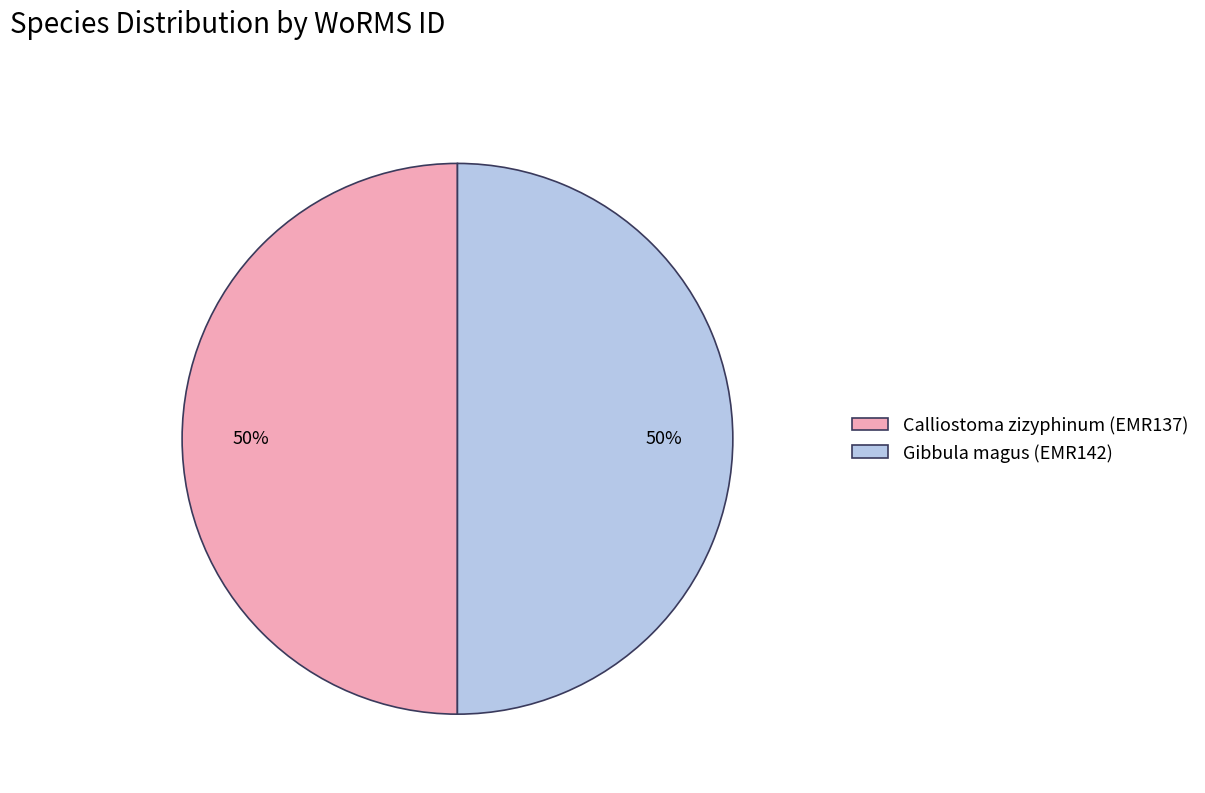

To the nearest percent, what portion does Gibbula magus (EMR142) represent?

50%